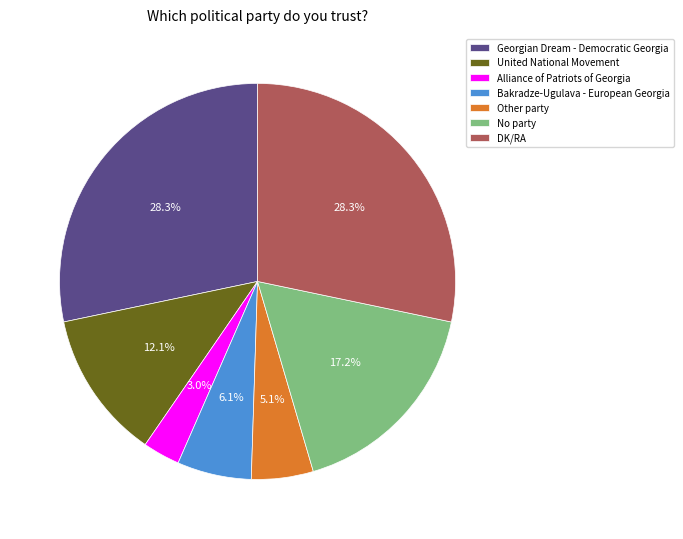

What is the ratio of the value at Bakradze-Ugulava - European Georgia to the value at United National Movement?

0.5